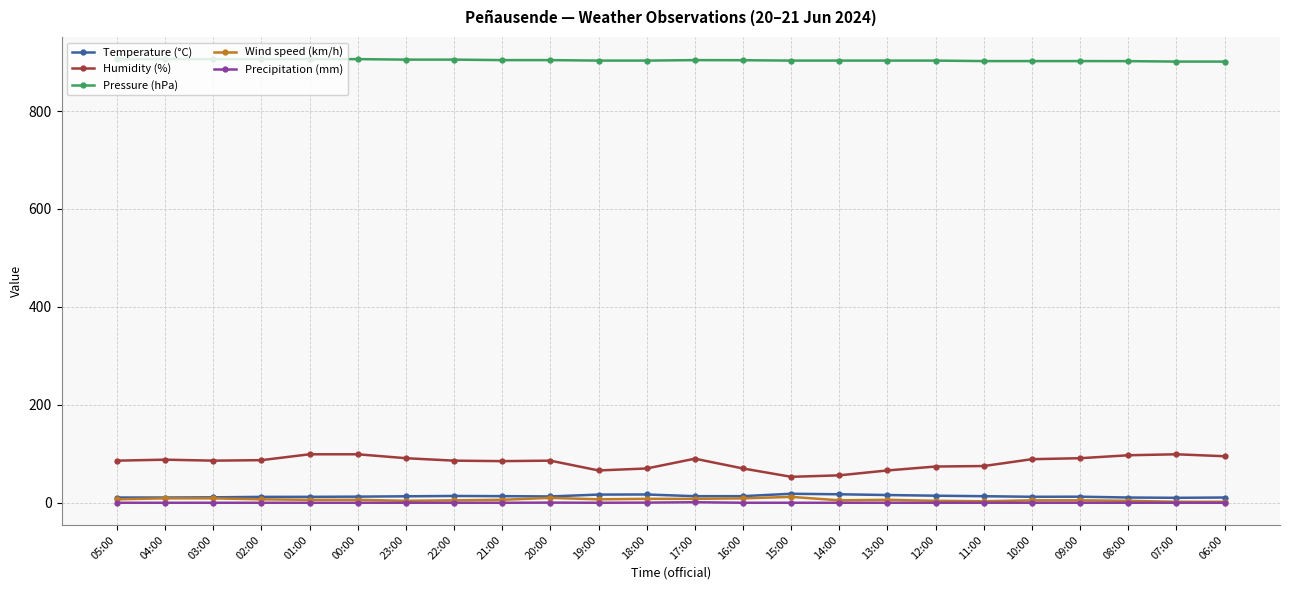

Which series has the largest total across all categories?

Pressure (hPa)